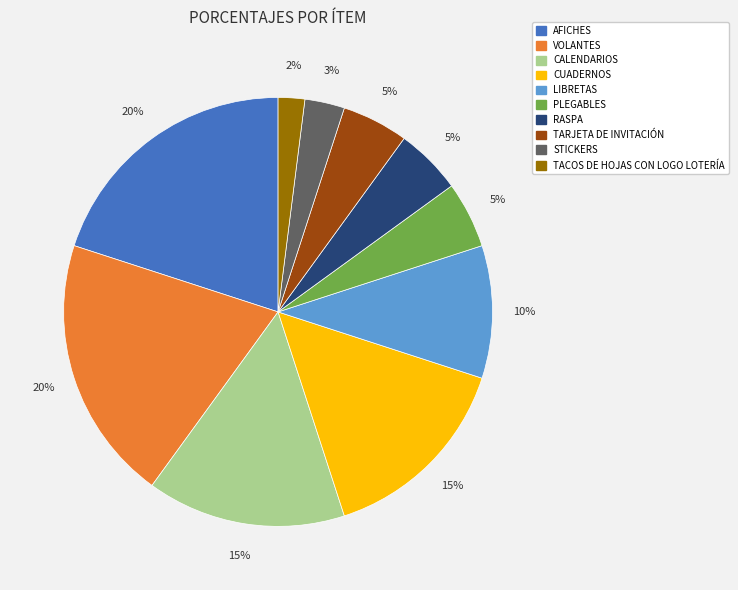

How many segments does this pie chart have?

10